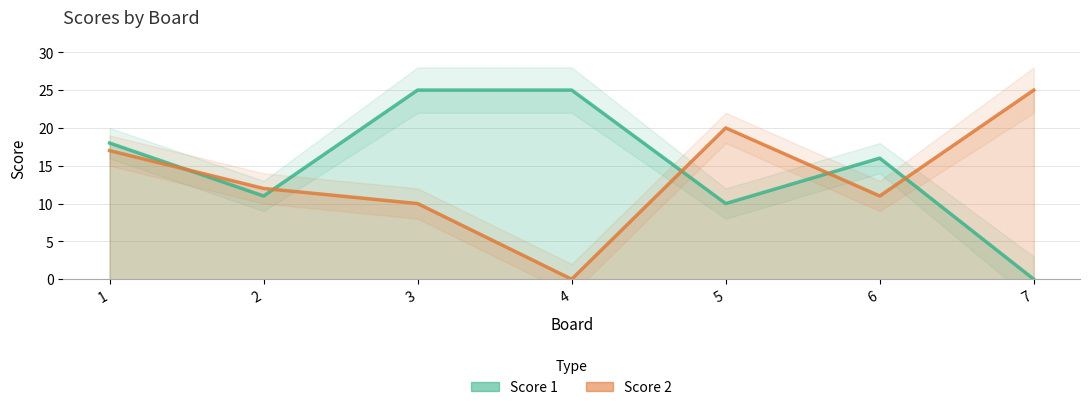

Rank the categories by Score 1 value from lowest to highest.

7, 5, 2, 6, 1, 3, 4